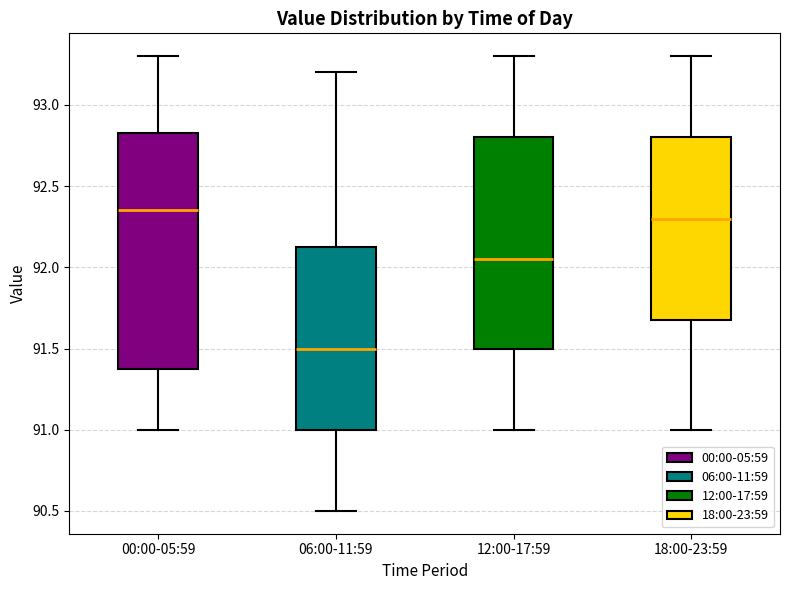

Where does the lower whisker of the box for 00:00-05:59 end on the y-axis? The values are not printed on the chart, so give them approximately, as read against the axis.

91.00